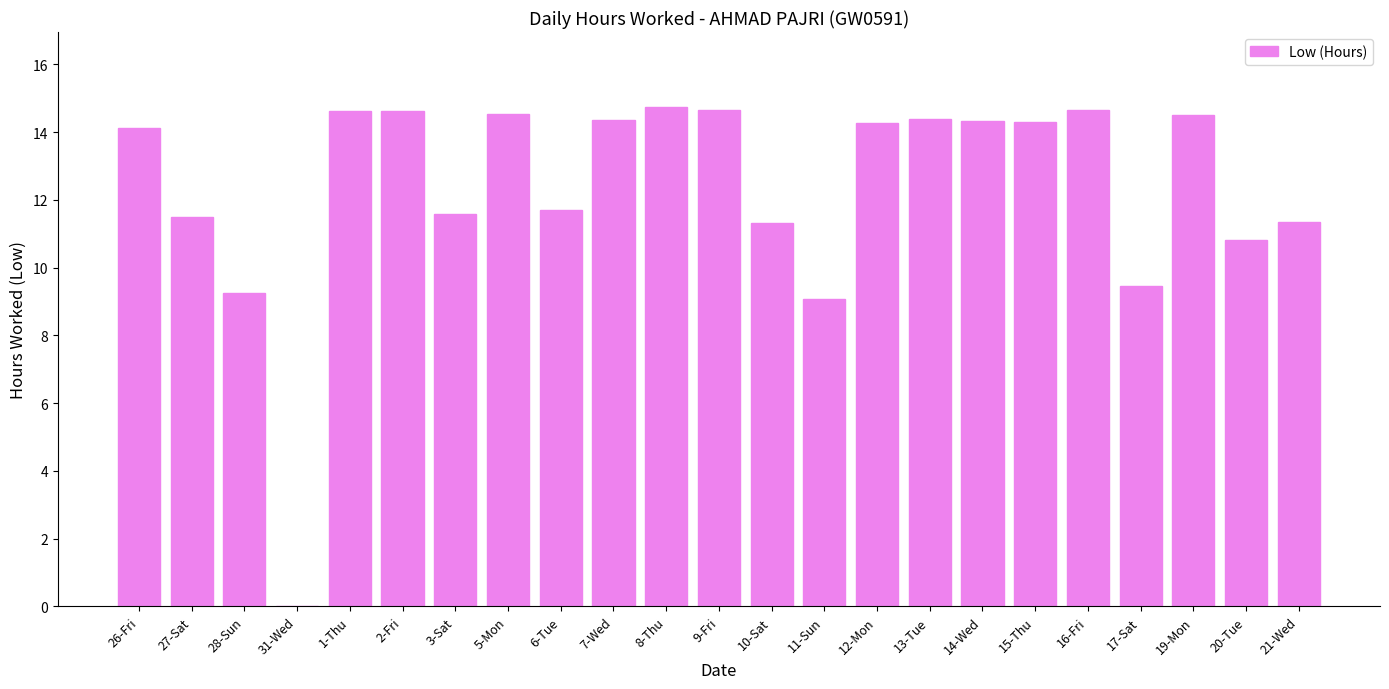

What is the greatest value displayed?

14.7